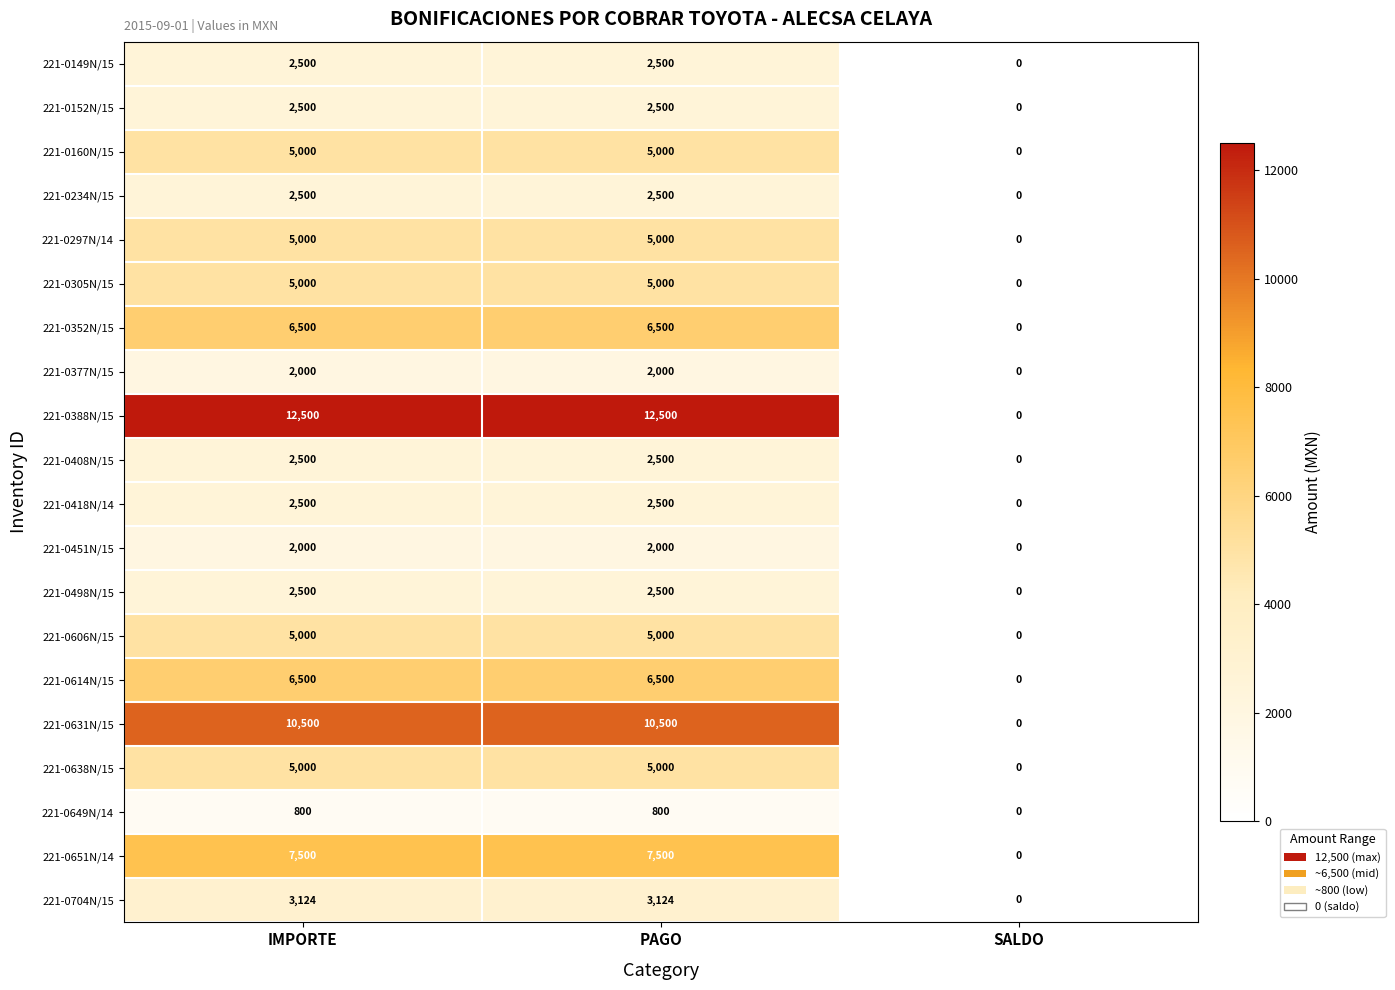

Which series has the largest total across all categories?

221-0388N/15